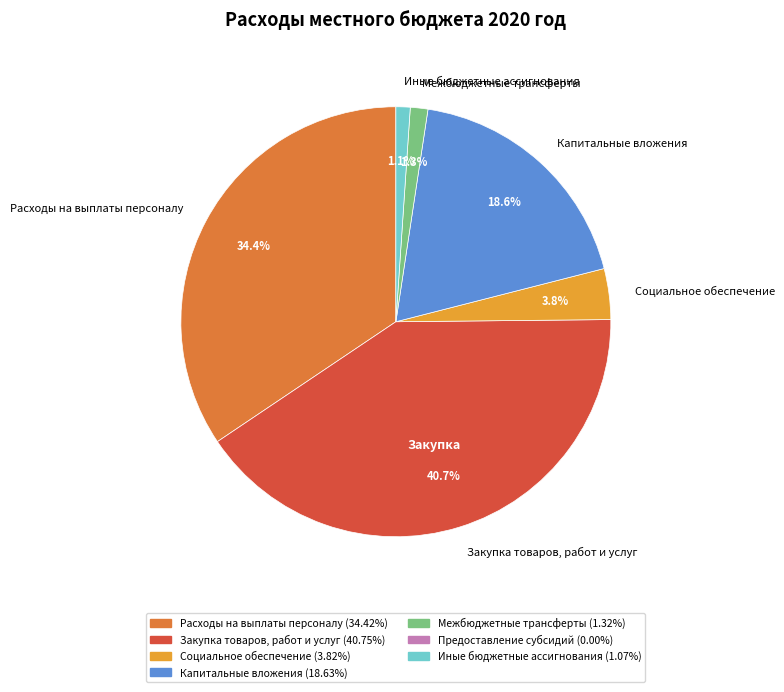

Count the number of slices in the pie.

6